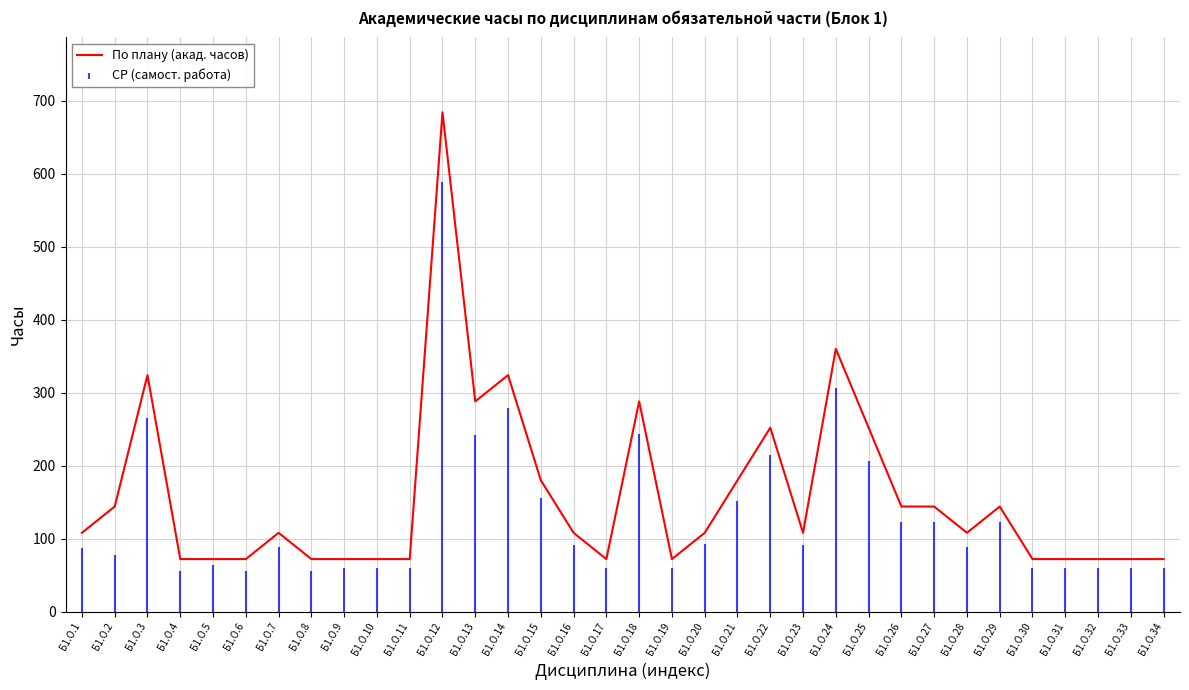

Reading left to right, list all the values displayed in this chart.

Б1.О.1=108	Б1.О.2=144	Б1.О.3=324	Б1.О.4=72	Б1.О.5=72	Б1.О.6=72	Б1.О.7=108	Б1.О.8=72	Б1.О.9=72	Б1.О.10=72	Б1.О.11=72	Б1.О.12=684	Б1.О.13=288	Б1.О.14=324	Б1.О.15=180	Б1.О.16=108	Б1.О.17=72	Б1.О.18=288	Б1.О.19=72	Б1.О.20=108	Б1.О.21=180	Б1.О.22=252	Б1.О.23=108	Б1.О.24=360	Б1.О.25=252	Б1.О.26=144	Б1.О.27=144	Б1.О.28=108	Б1.О.29=144	Б1.О.30=72	Б1.О.31=72	Б1.О.32=72	Б1.О.33=72	Б1.О.34=72